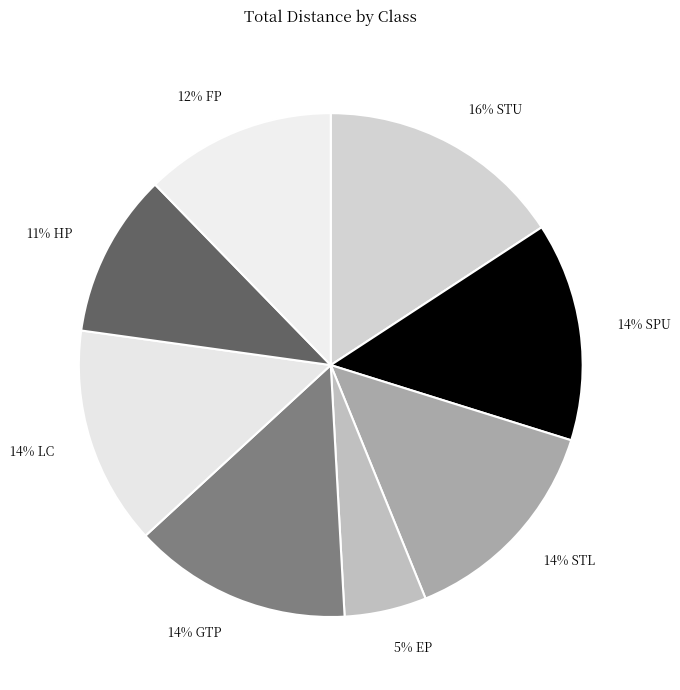

The 14% LC slice represents 14% of the pie. True or false?

True